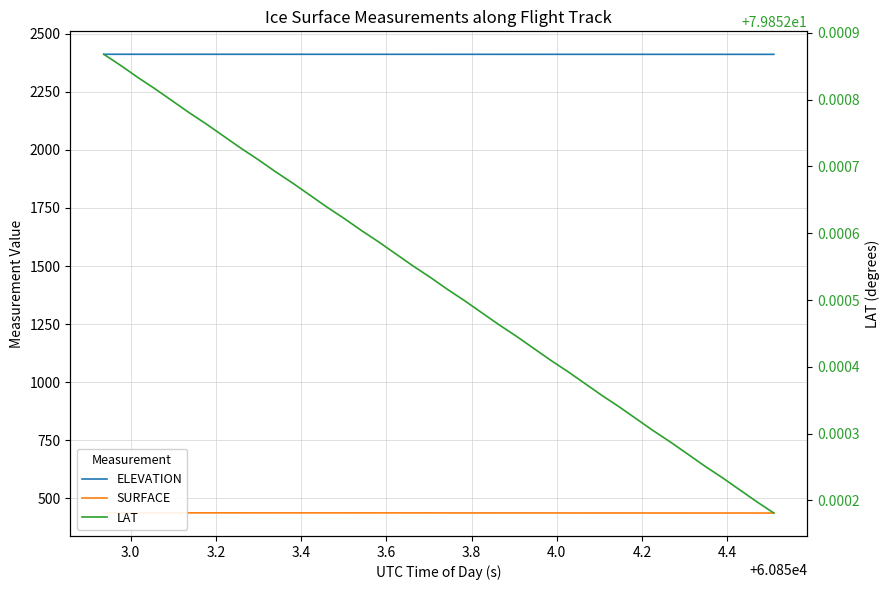

Which series has the widest spread of values?

SURFACE